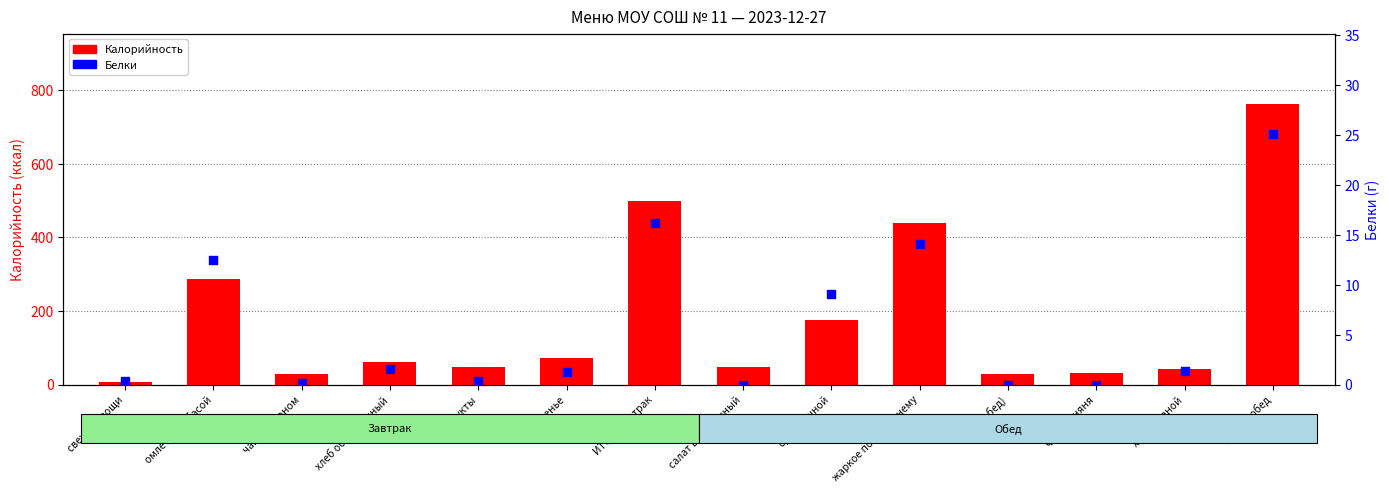

Which series has the largest Y range (max minus min)?

Калорийность